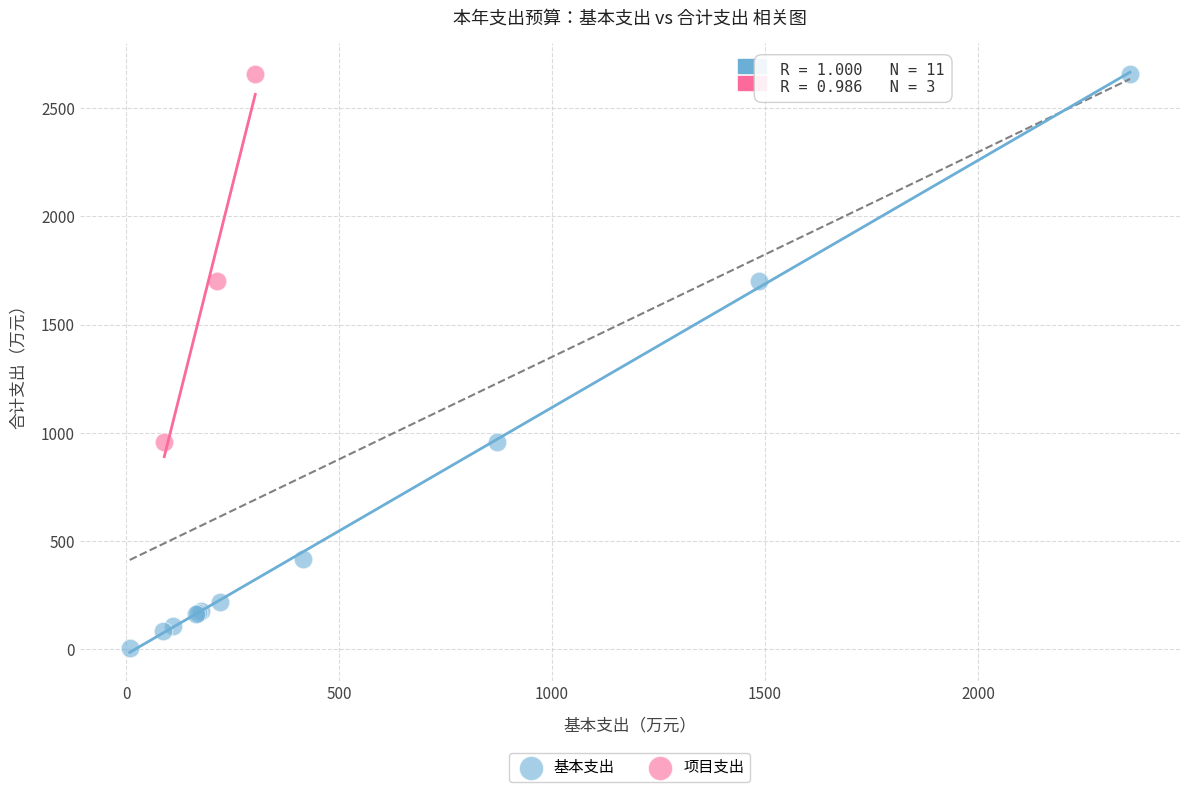

Which series contains the lowest Y value?

基本支出